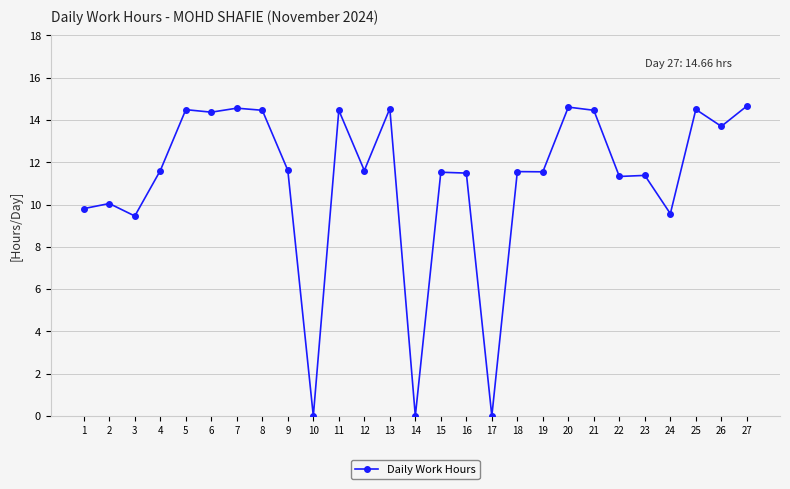

Where is the first local minimum?

3